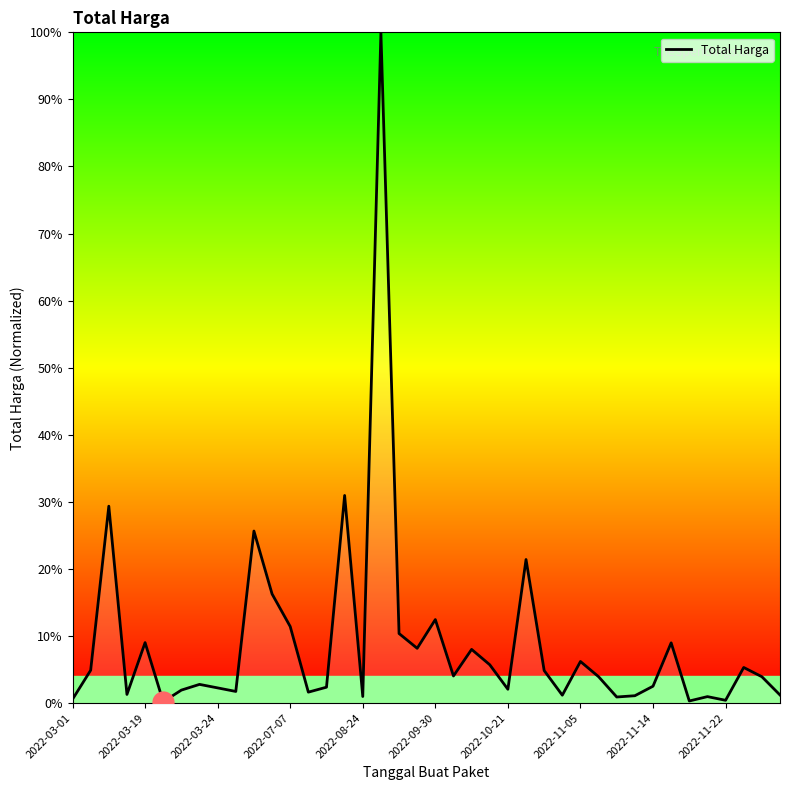

What is the greatest value displayed?

100.0